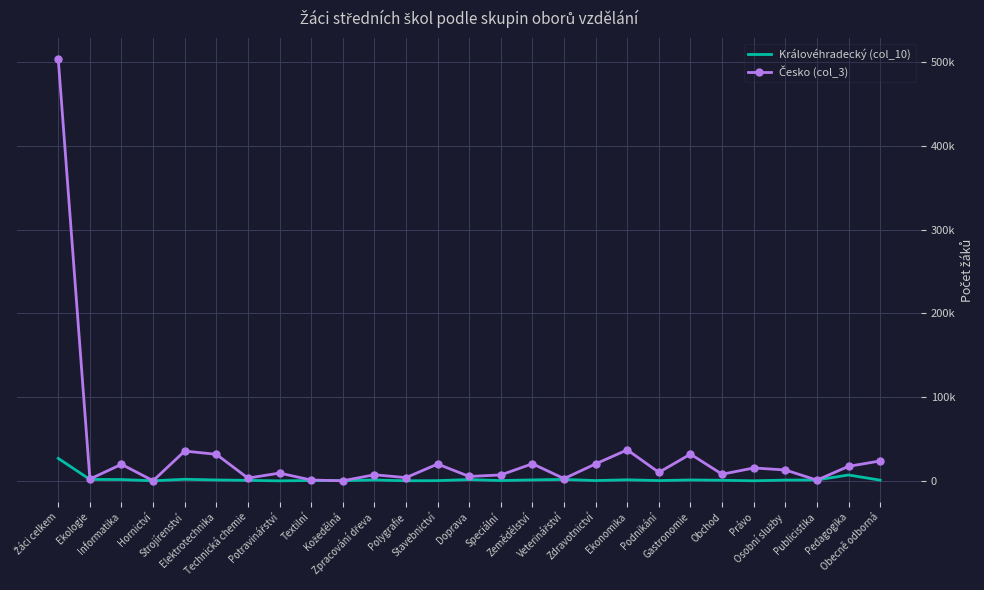

What is the approximate value of Královéhradecký (col_10) at Pedagogika, to the nearest 100?

7000